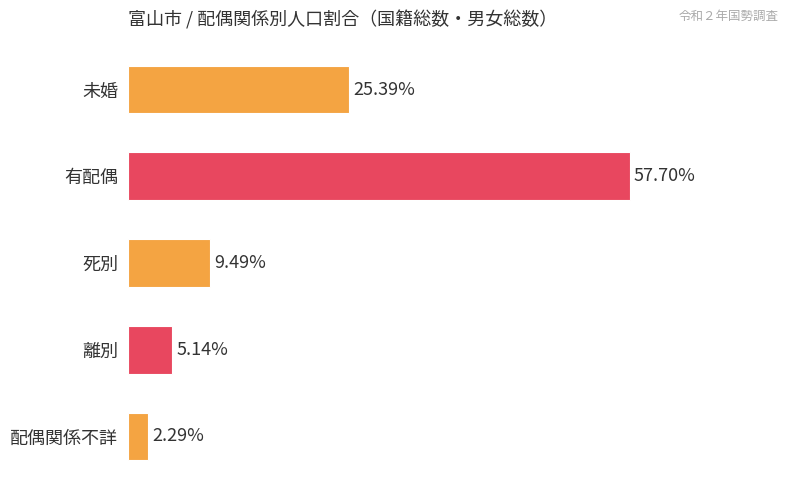

Are the bars horizontal?

Yes